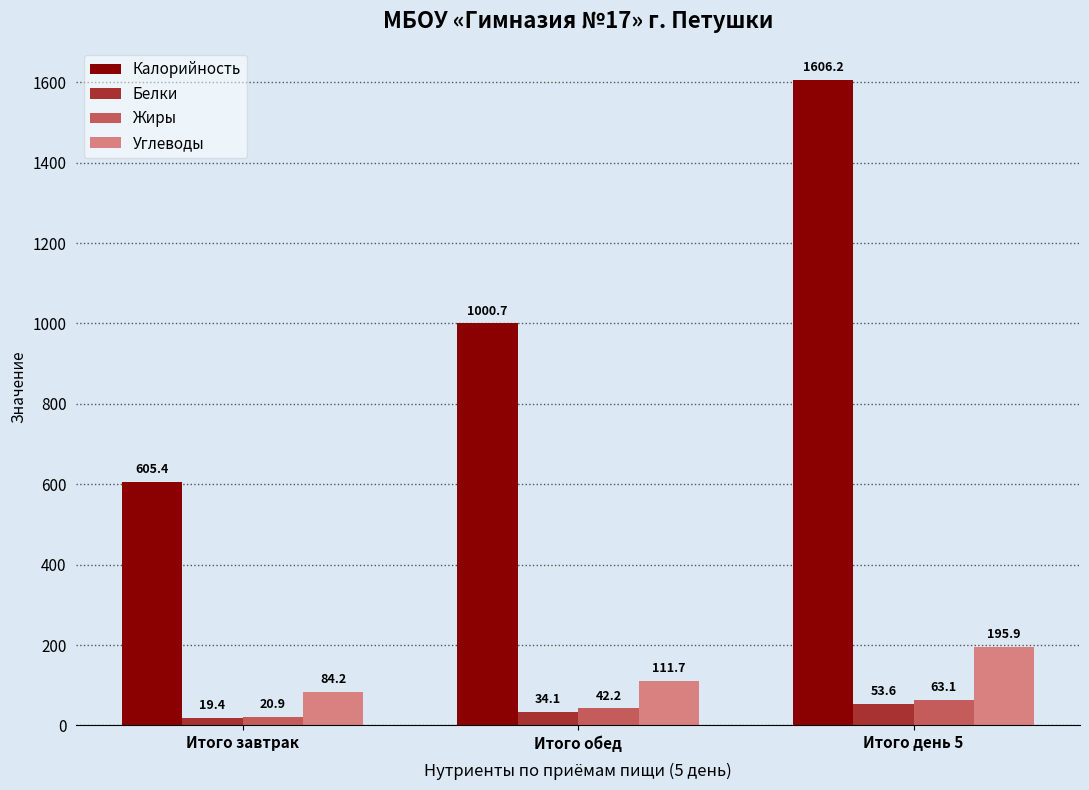

What is the label of the 1st bar from the right?

Итого день 5